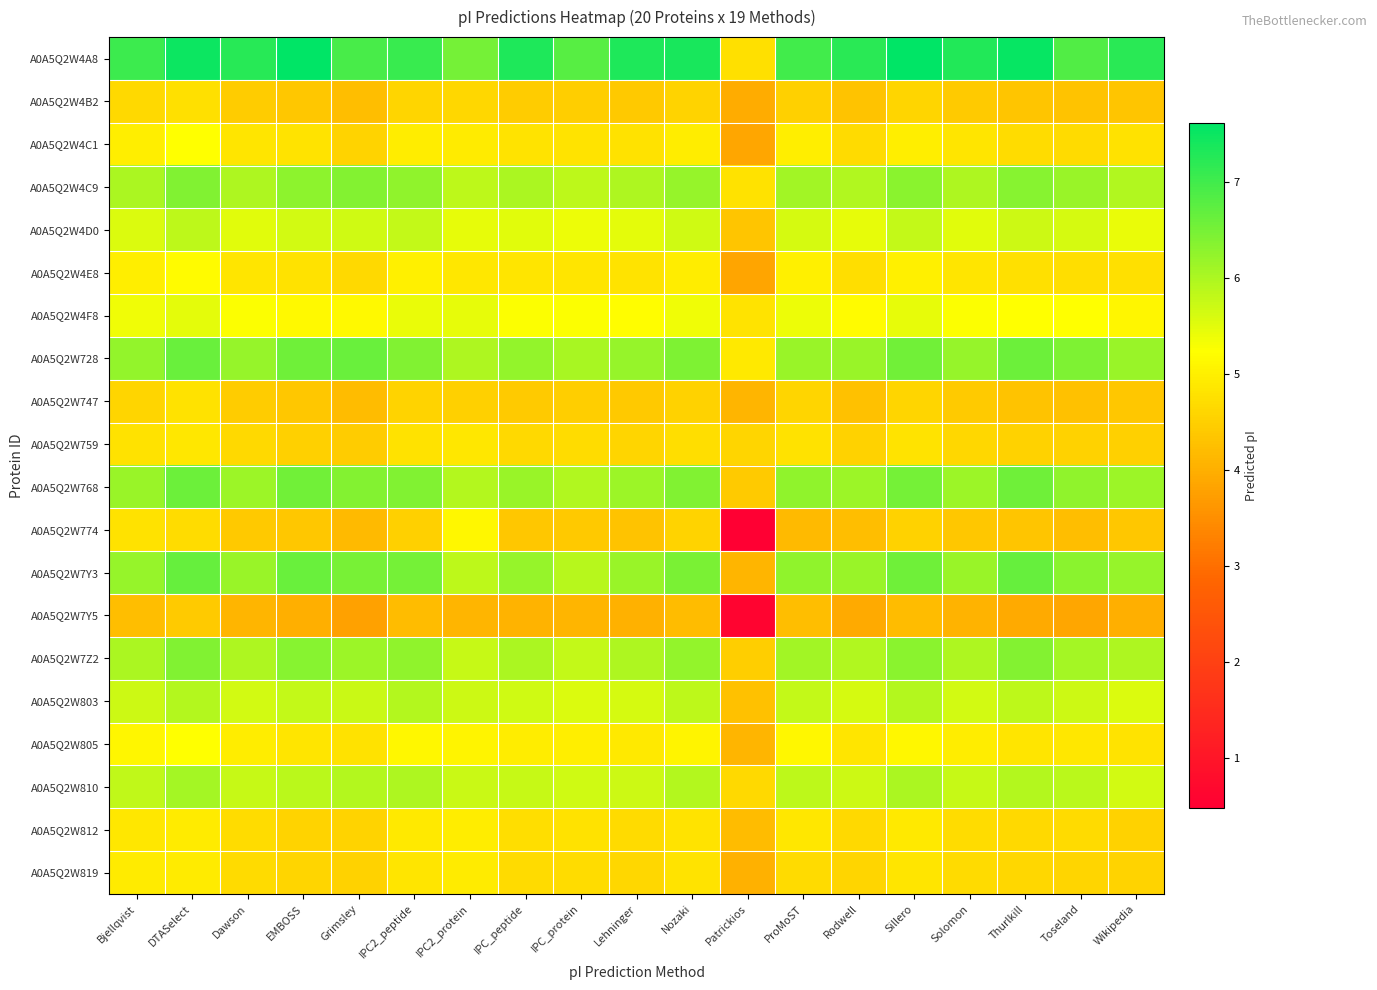

At which category does the chart reach its peak across all series?

Sillero